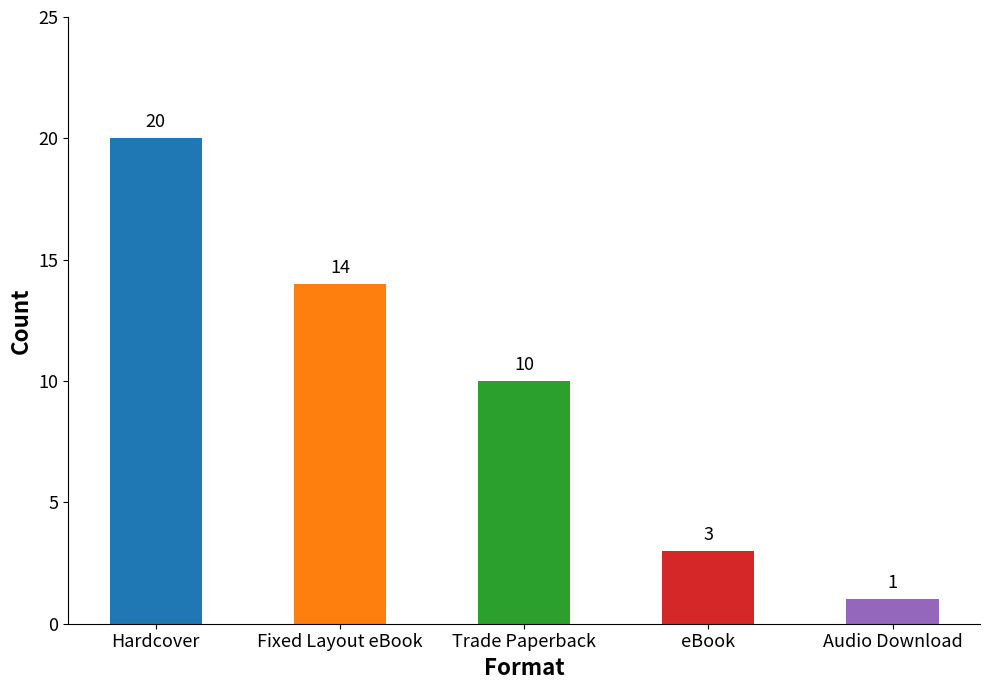

Reading right to left, extract all data points from this chart.

1	3	10	14	20